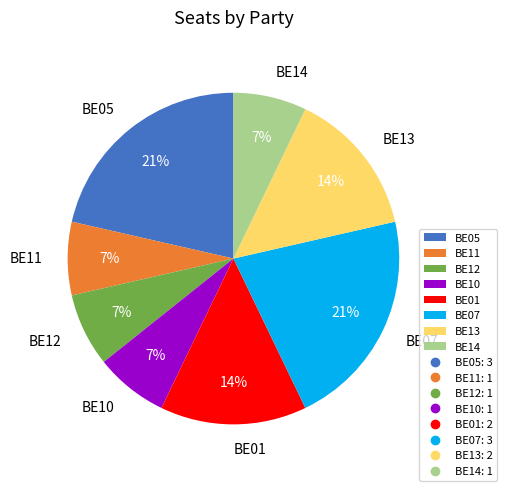

How many slices are in this pie chart?

8